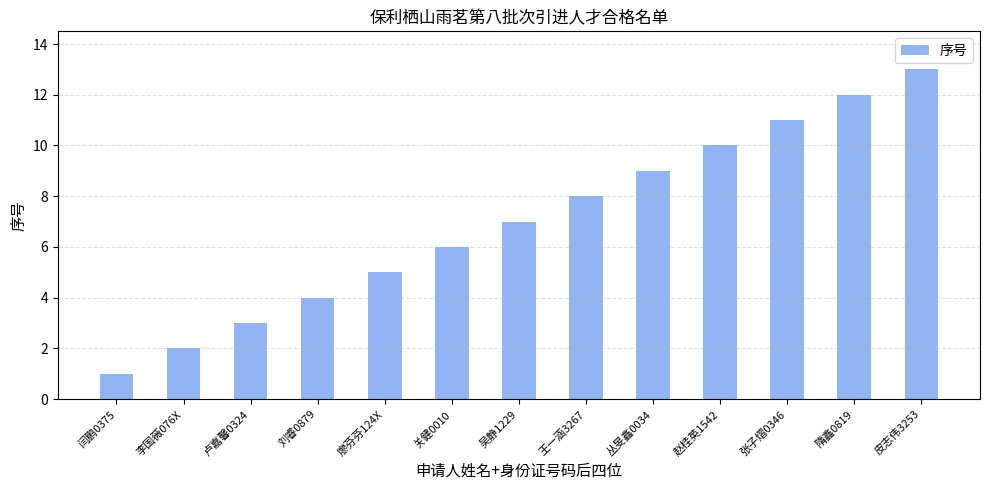

The value at 关健0010 is 4. True or false?

False